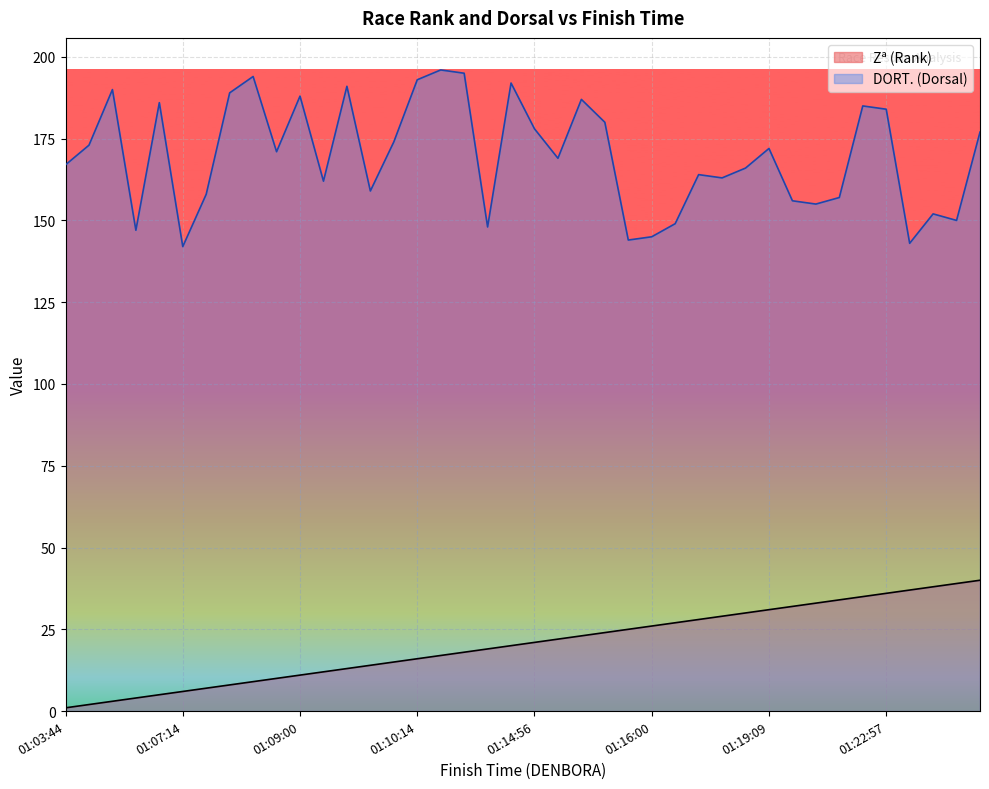

What is the value of the DORT. (Dorsal) point at the 24th from the left?

180